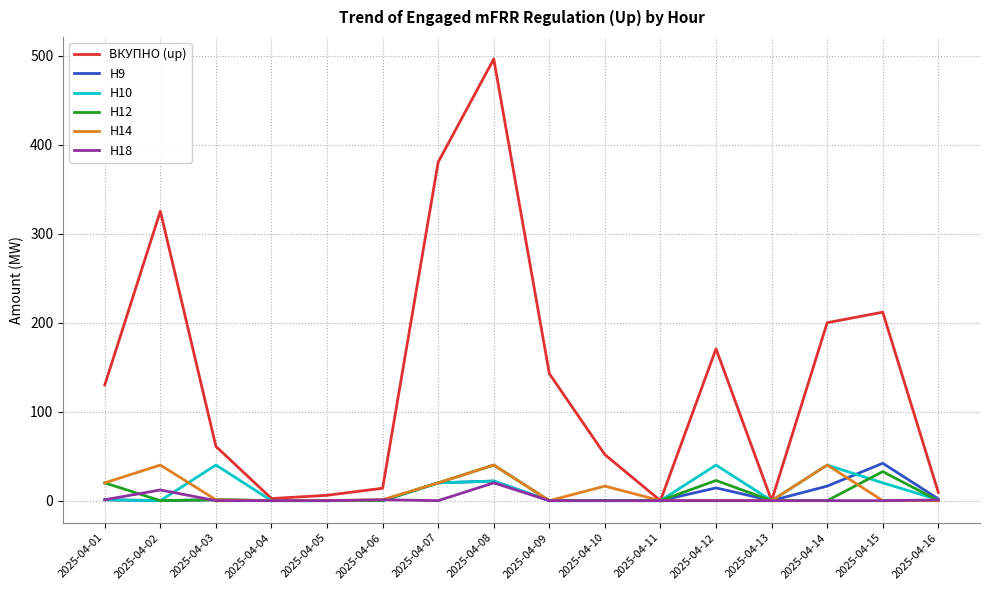

At which label is ВКУПНО (up) closest to 248?

2025-04-15